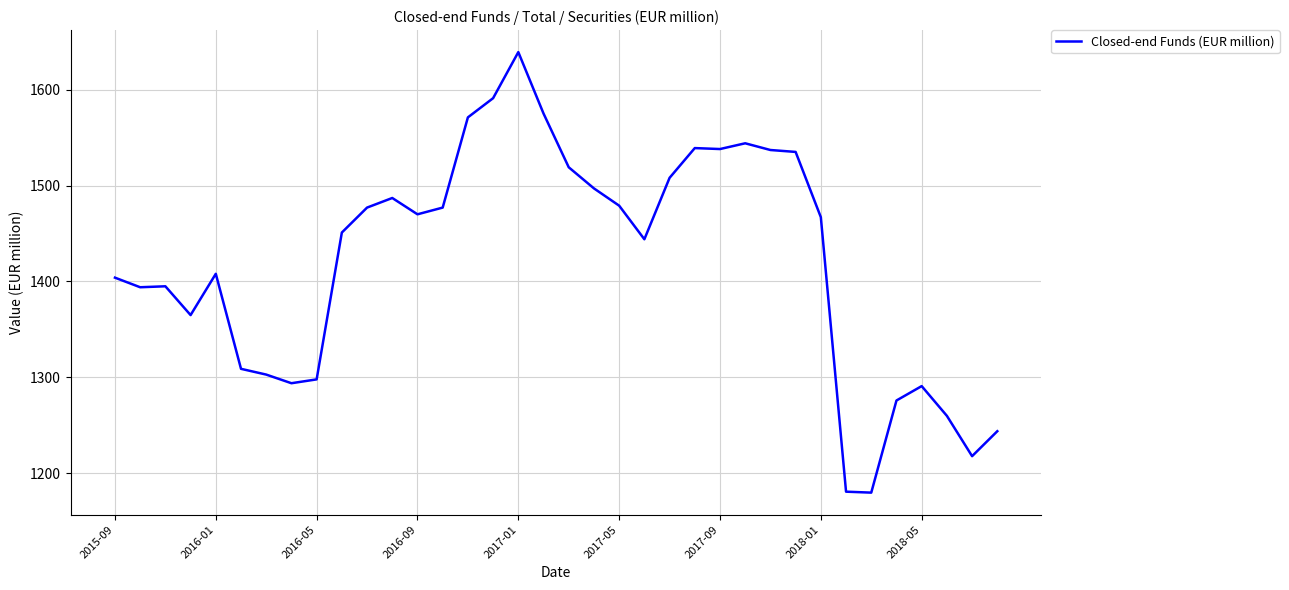

What is the greatest value displayed?

1639